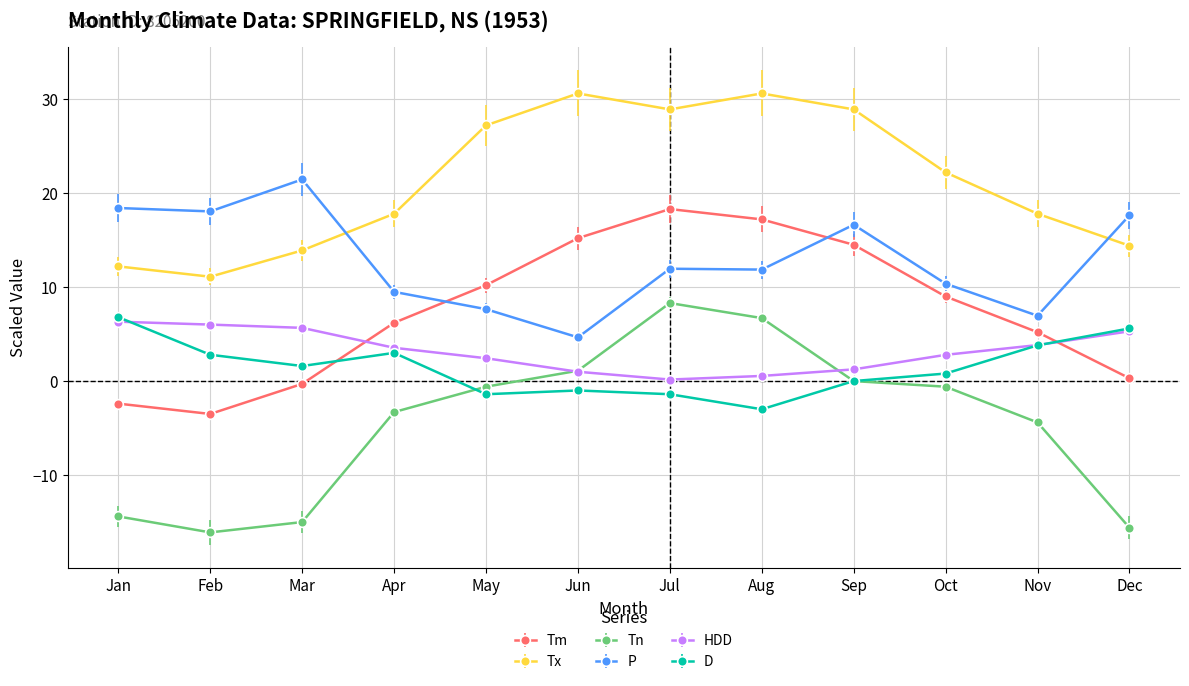

Rank the series at Feb from lowest to highest value.

Tn, Tm, D, HDD, Tx, P